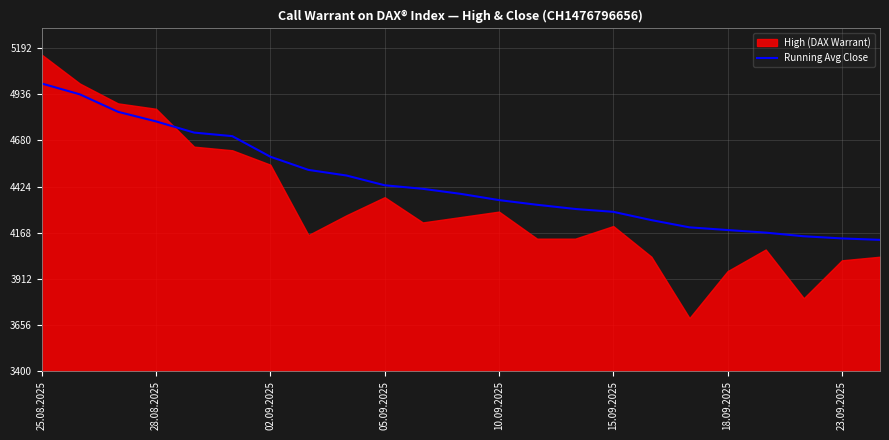

What is the minimum value for Running Avg Close?

4128.5